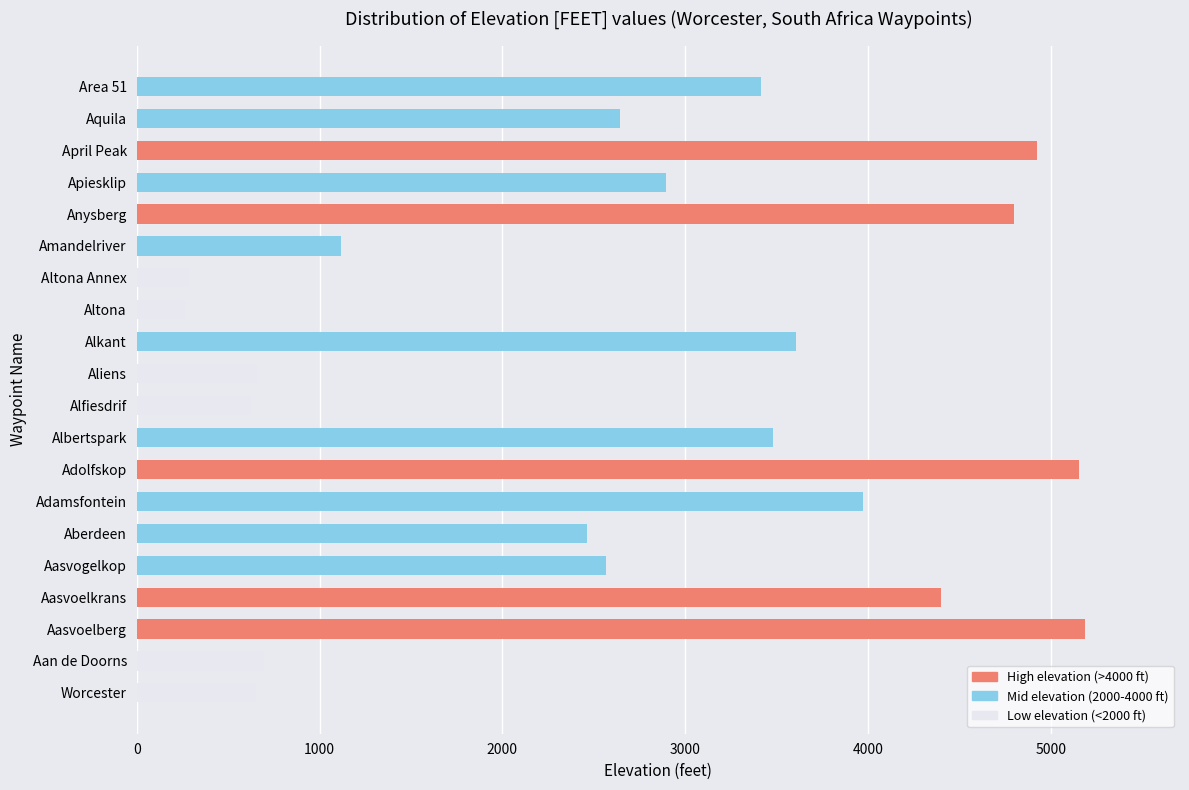

Which has a higher value, Adamsfontein or Amandelriver?

Adamsfontein